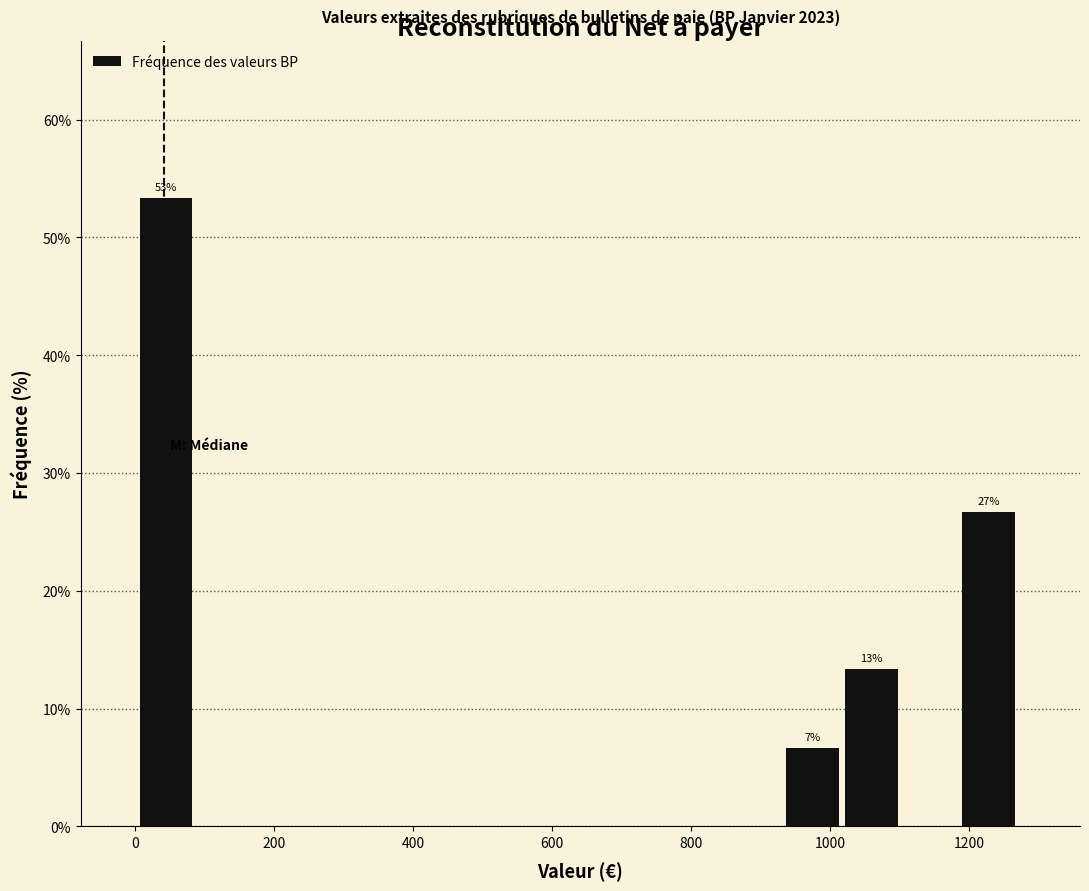

Over which range of the x-axis is the bar tallest?

0 to 100